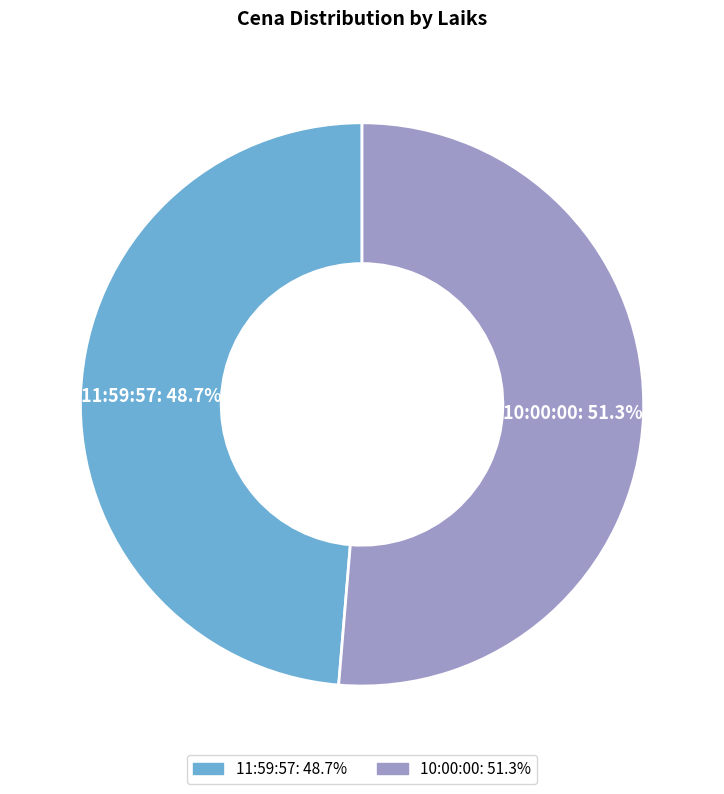

Which category has the biggest portion of the pie?

10:00:00